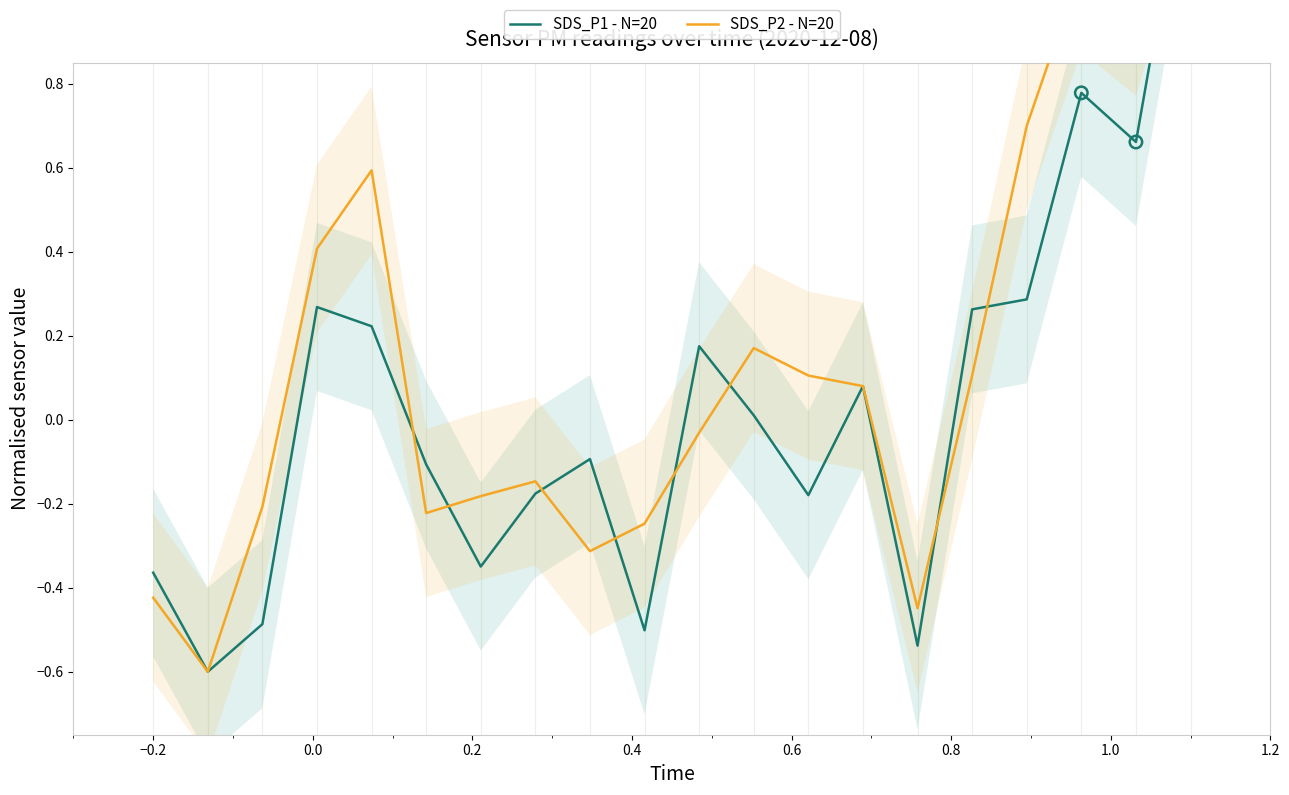

At how many categories does at least one series exceed 1?

2